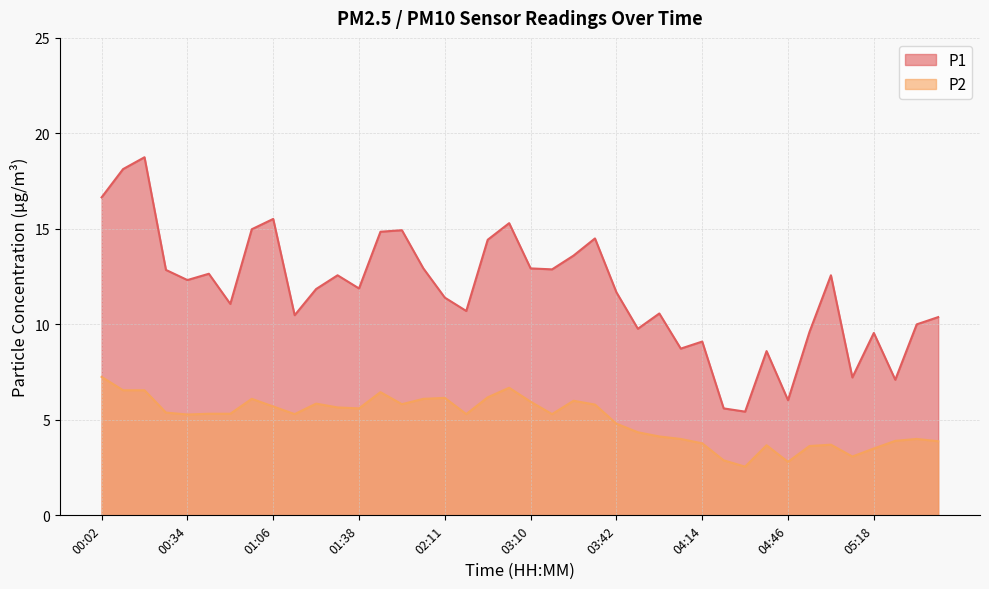

What is the maximum value for P2?

7.2